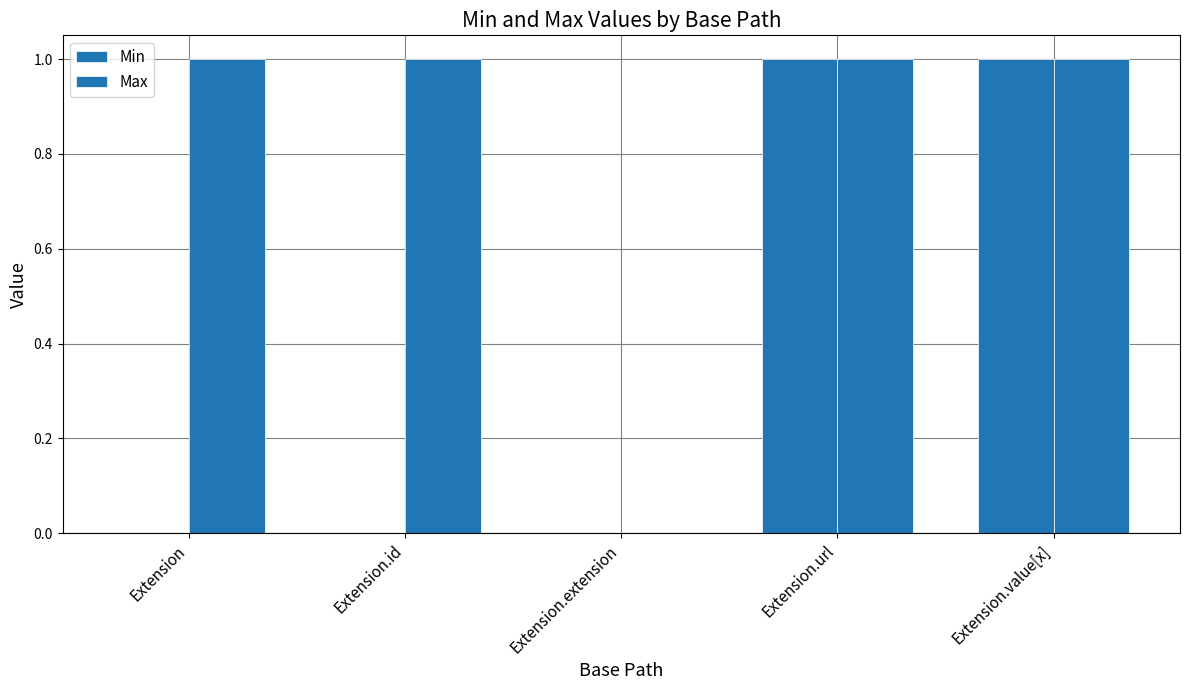

Rank the categories by Min value from lowest to highest.

Extension, Extension.id, Extension.extension, Extension.url, Extension.value[x]